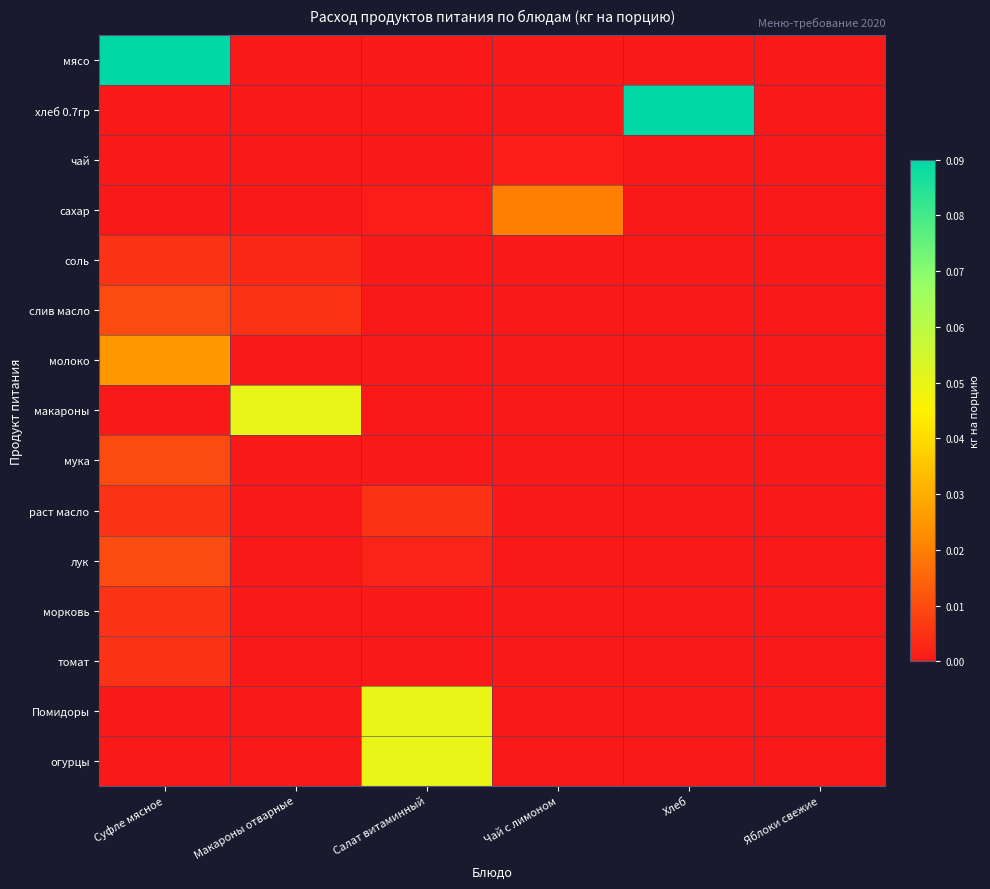

Which series has the largest total across all categories?

мясо